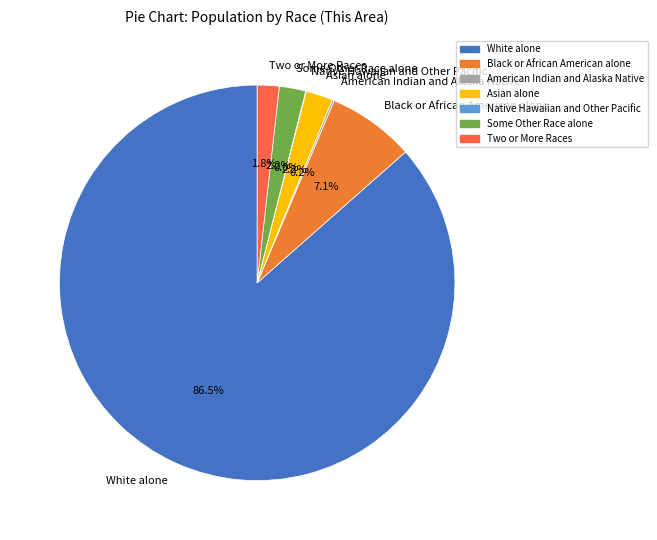

To the nearest percent, what portion does Two or More Races represent?

2%